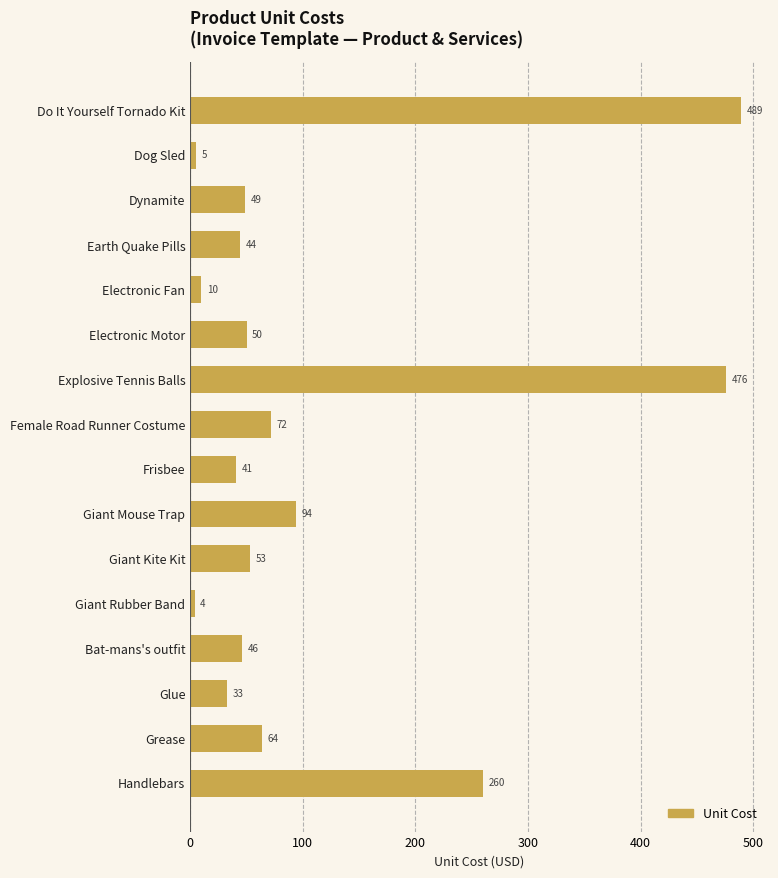

List the labels in order of value, largest first.

Do It Yourself Tornado Kit, Explosive Tennis Balls, Handlebars, Giant Mouse Trap, Female Road Runner Costume, Grease, Giant Kite Kit, Electronic Motor, Dynamite, Bat-mans's outfit, Earth Quake Pills, Frisbee, Glue, Electronic Fan, Dog Sled, Giant Rubber Band